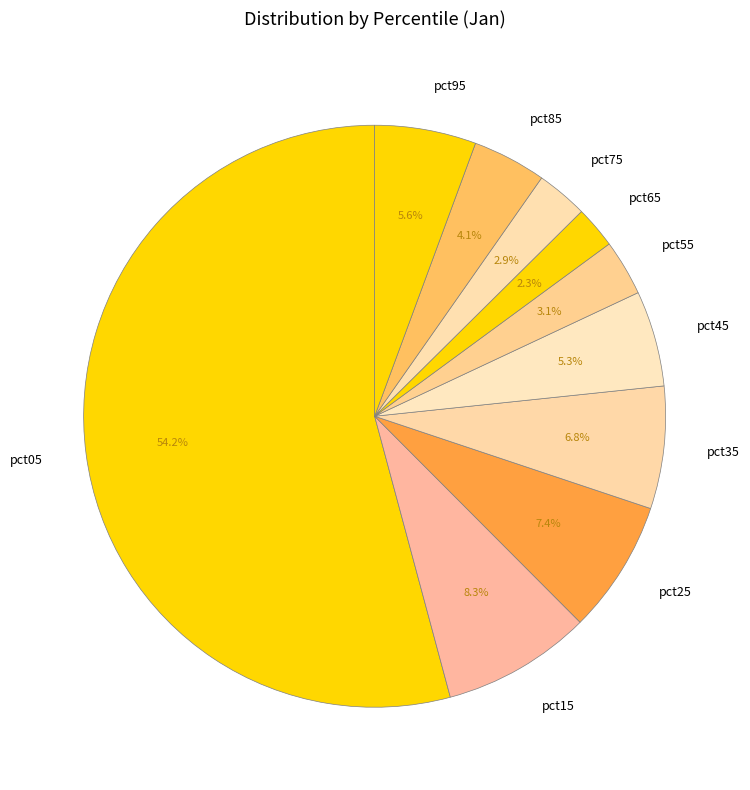

What is the total percentage of pct75 and pct45?

8.2%